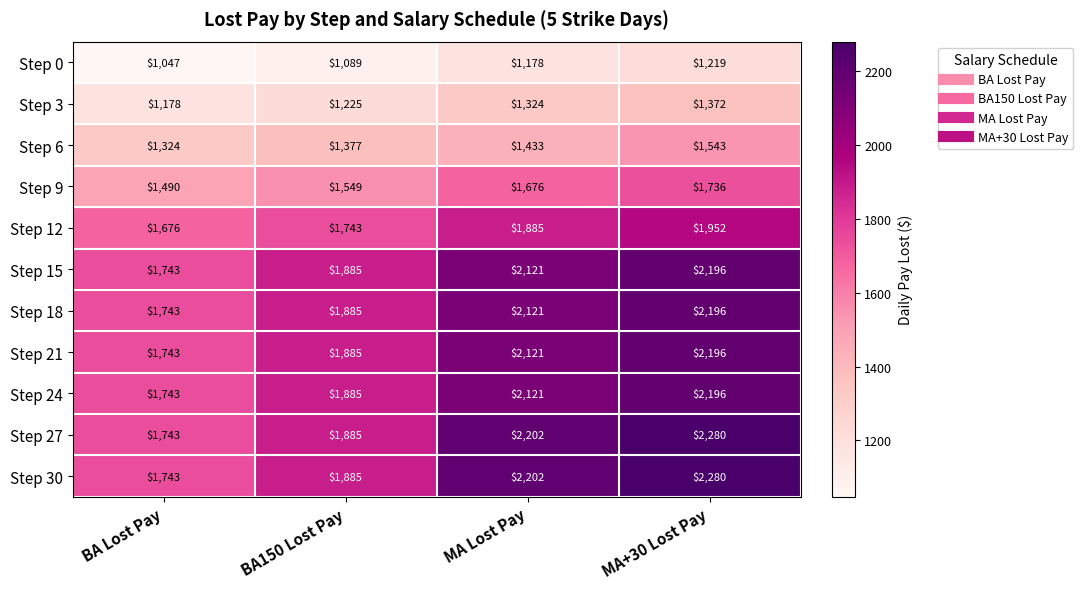

At which category does the chart reach its peak across all series?

MA+30 Lost Pay